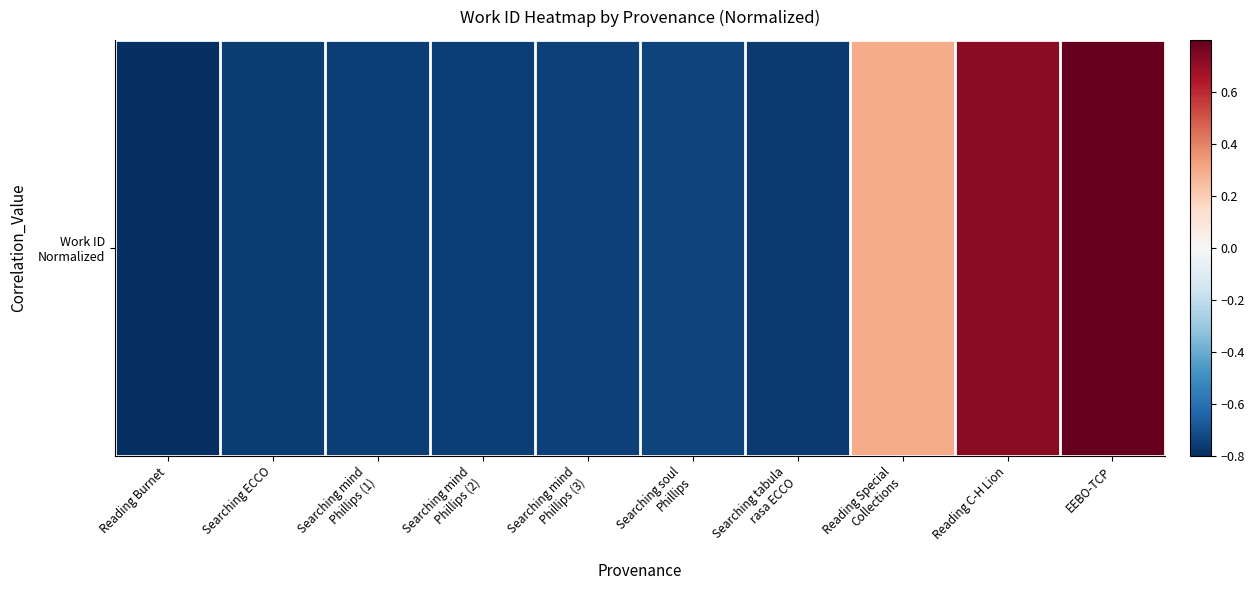

What is the maximum value shown in the chart?

0.8